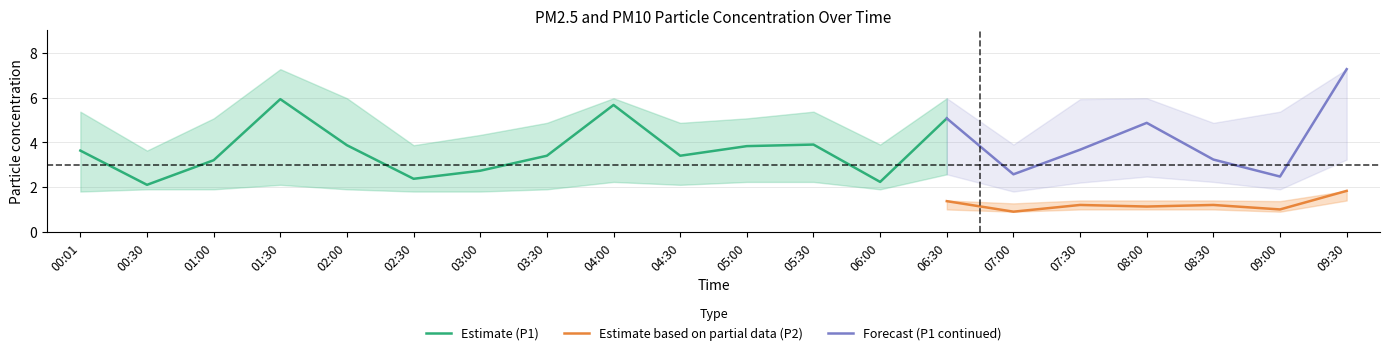

What is the difference between the P1_lower values at 07:30 and 00:01?

0.4